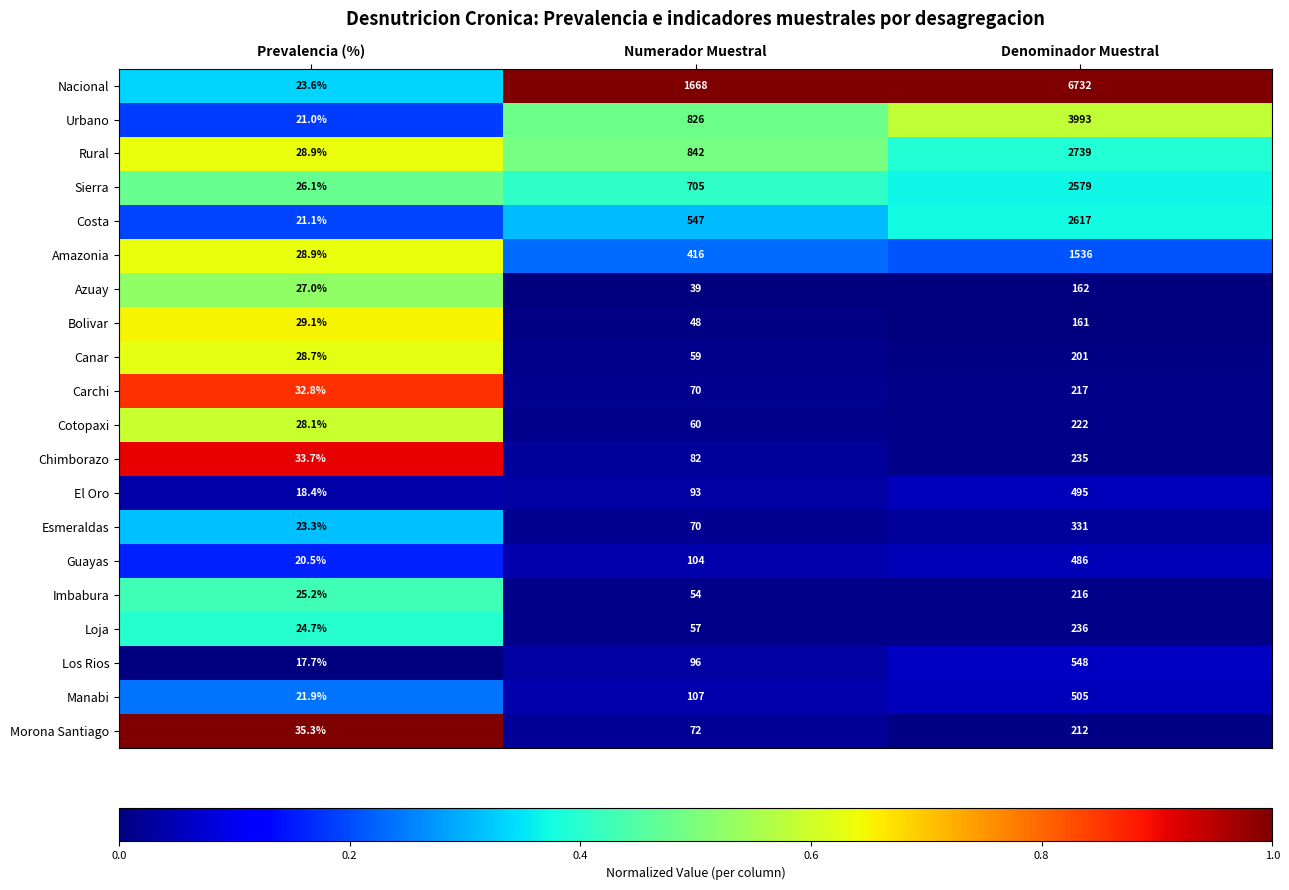

At which category is the sum across all series the highest?

Denominador Muestral